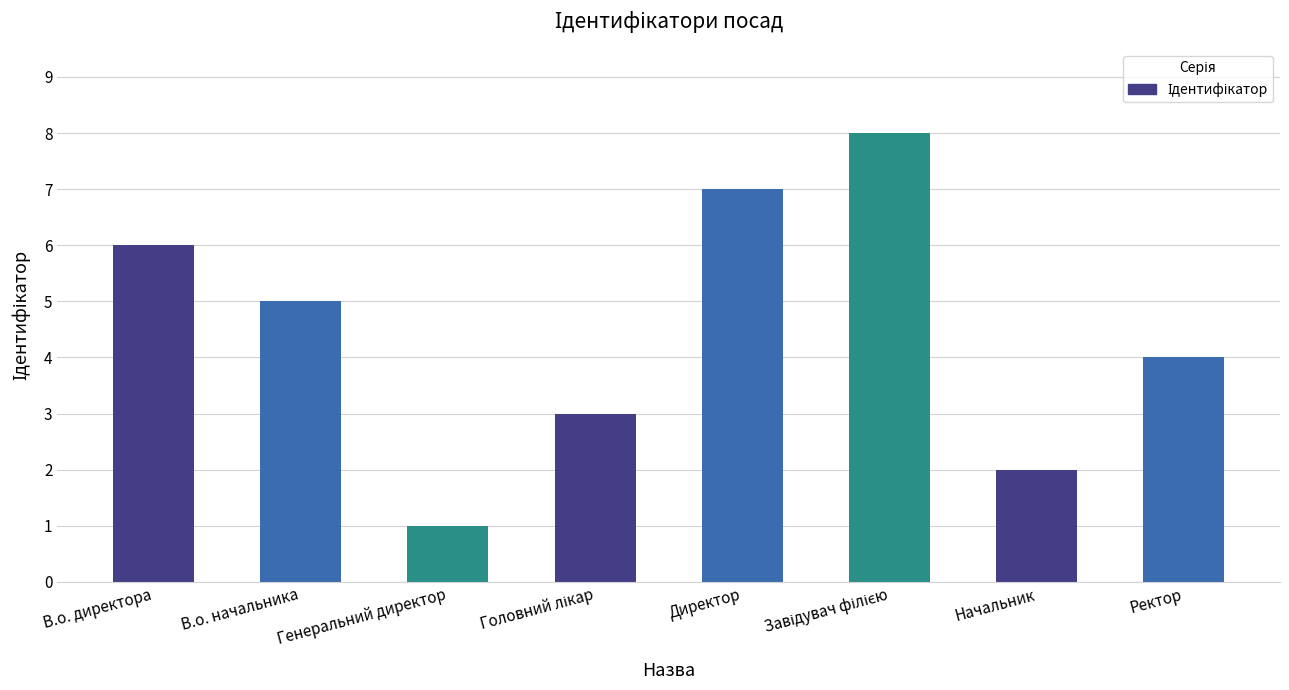

How many series are shown in this chart?

1